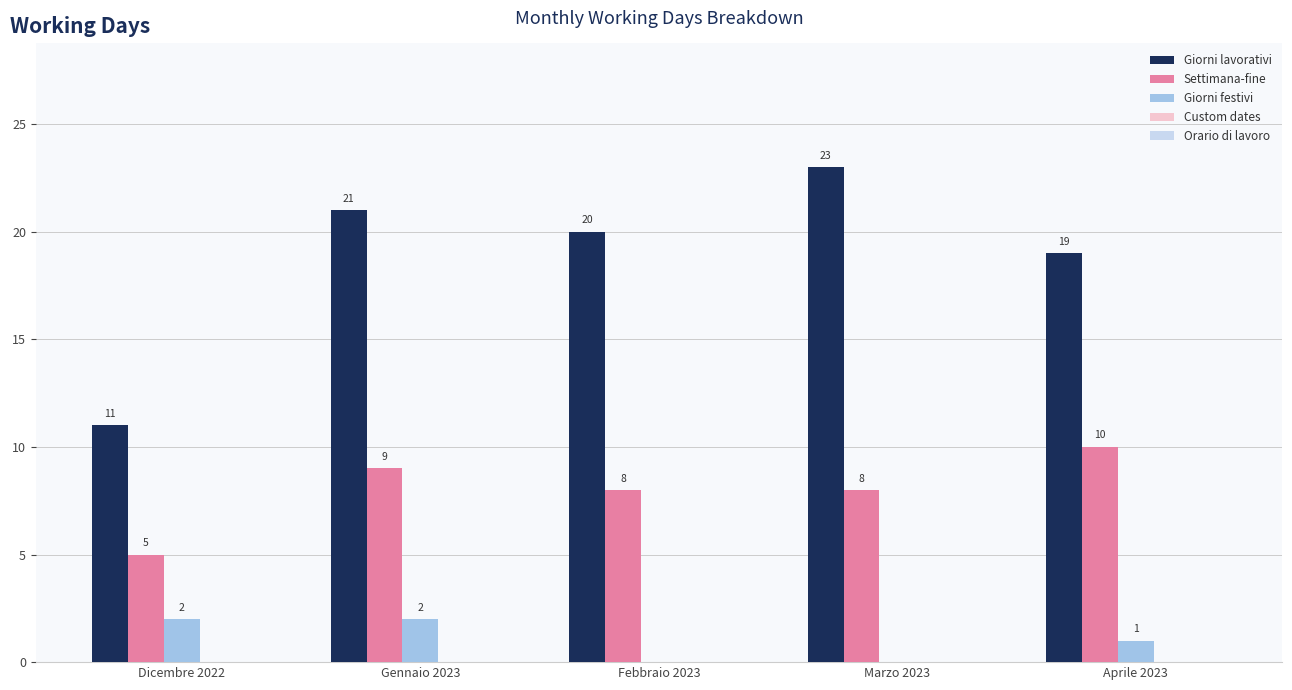

Is it true that Giorni lavorativi equals 23 at Marzo 2023?

True